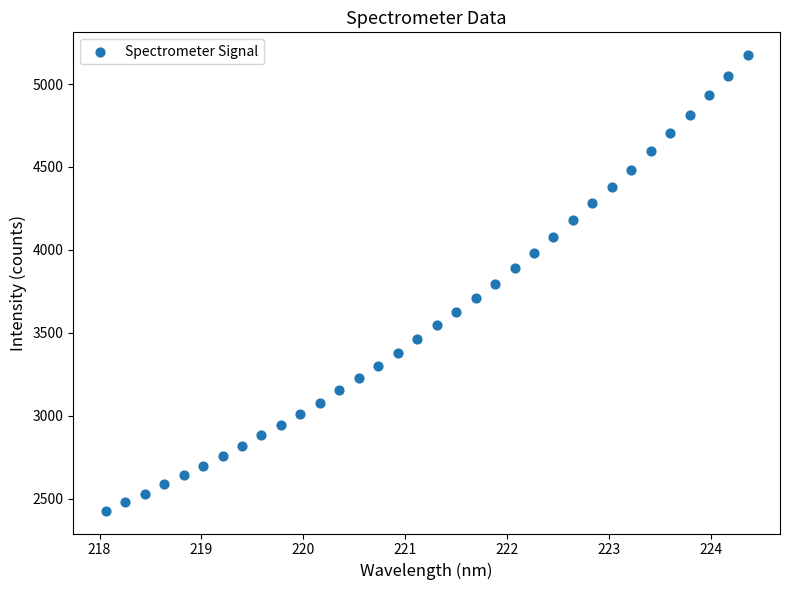

What is the range of Y values (max minus min)?

2748.7